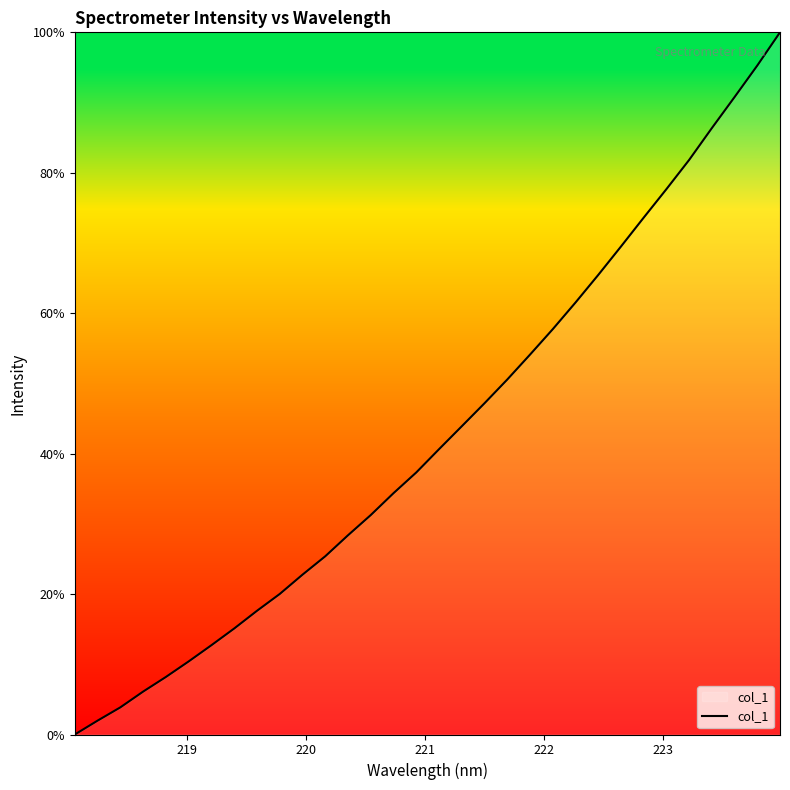

What is the difference between the maximum and minimum values?

100.0